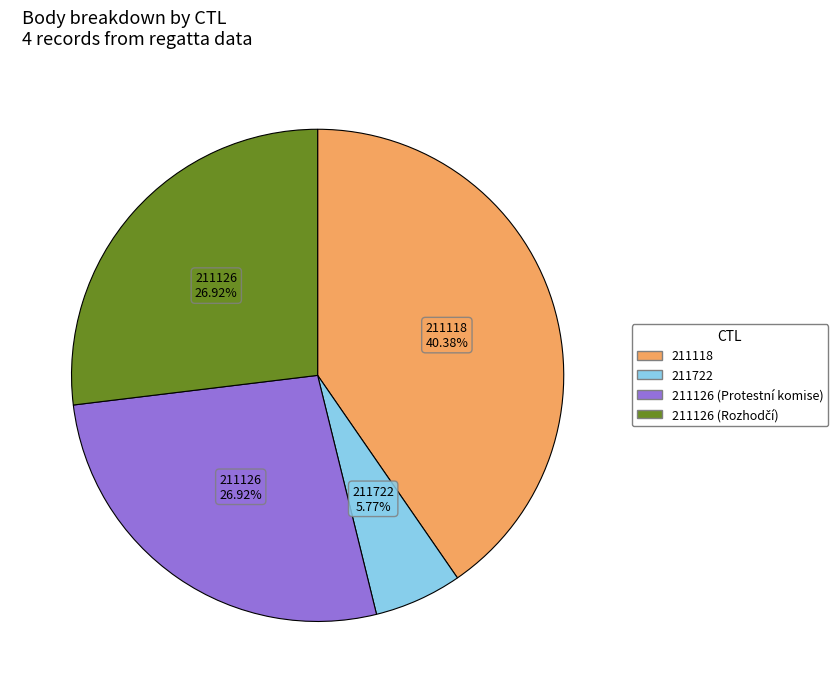

To the nearest percent, what percentage of the pie is 211118?

40%